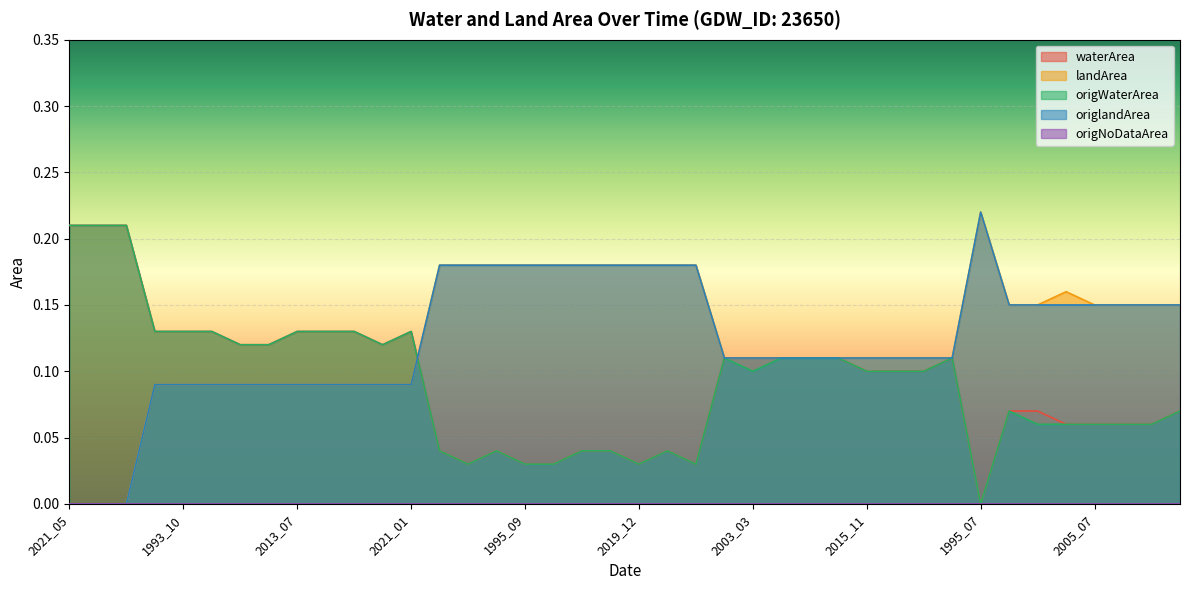

What position from the right is 2008_03?

35